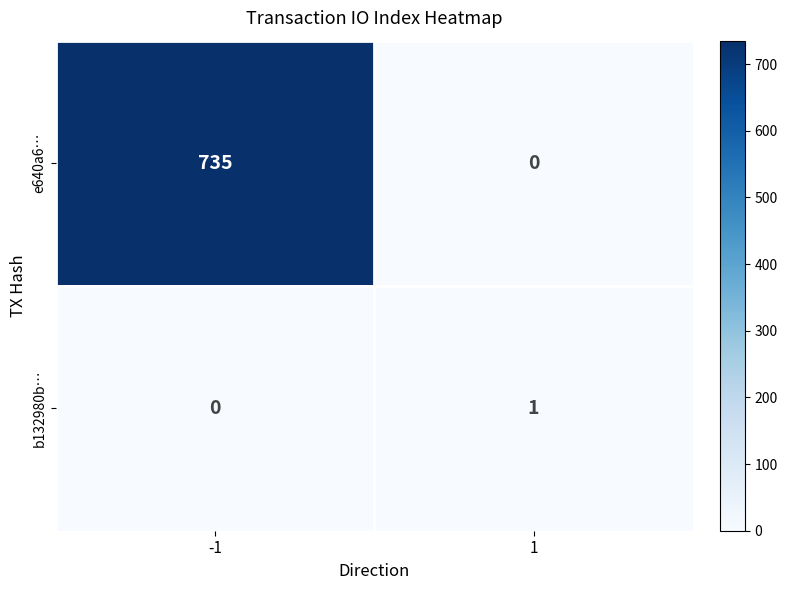

What is the spread (max minus min) of values at -1?

735